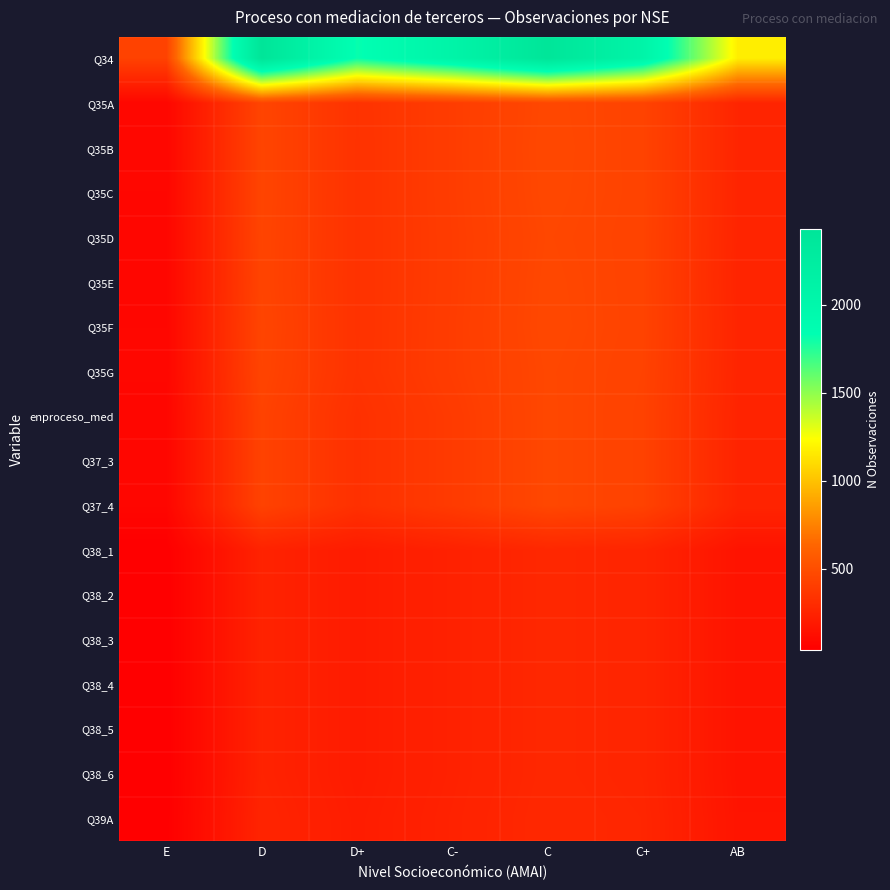

Between C- and C, which series saw the biggest shift?

Q34